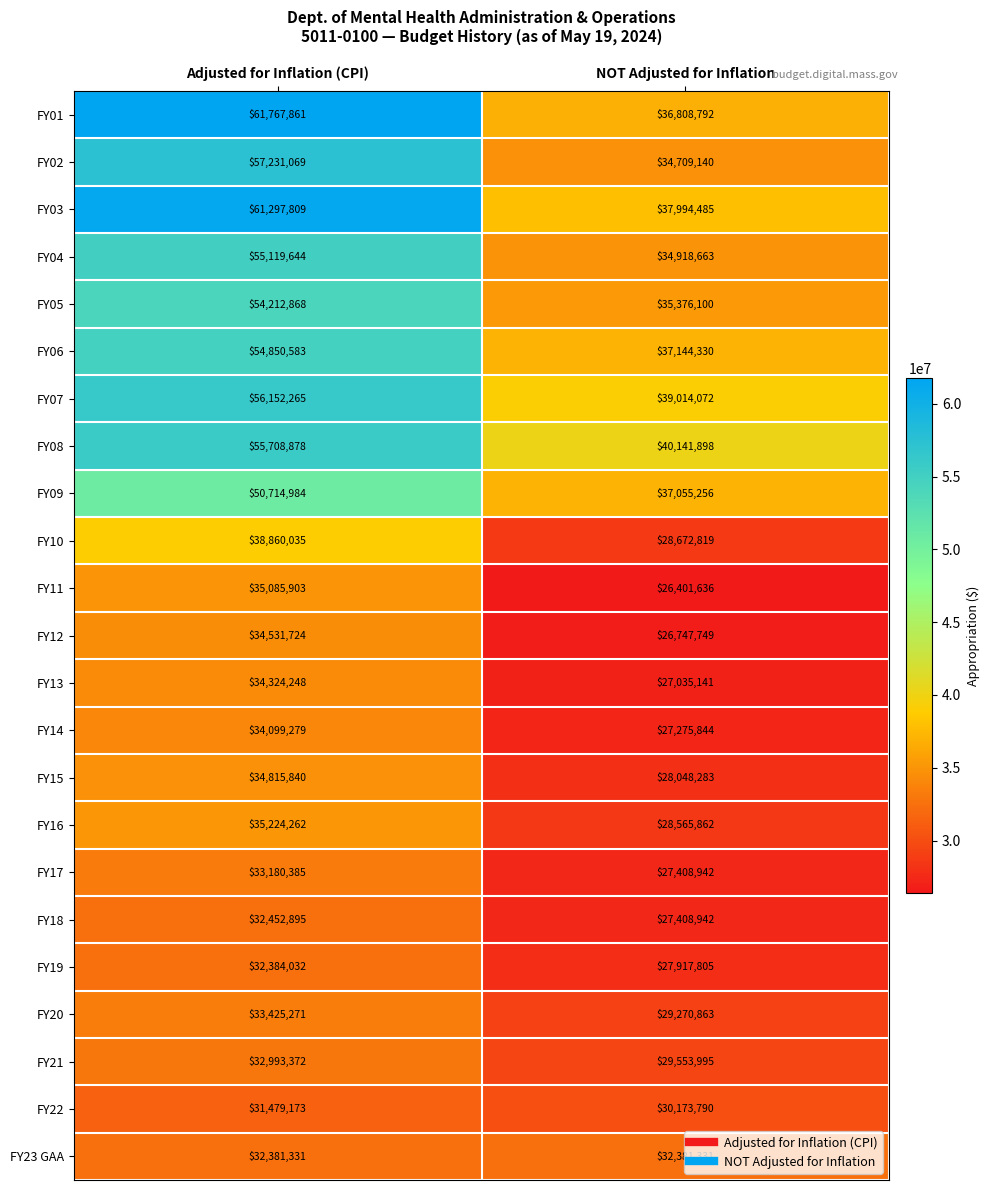

Is it true that FY21 equals 8467127 at NOT Adjusted for Inflation?

False